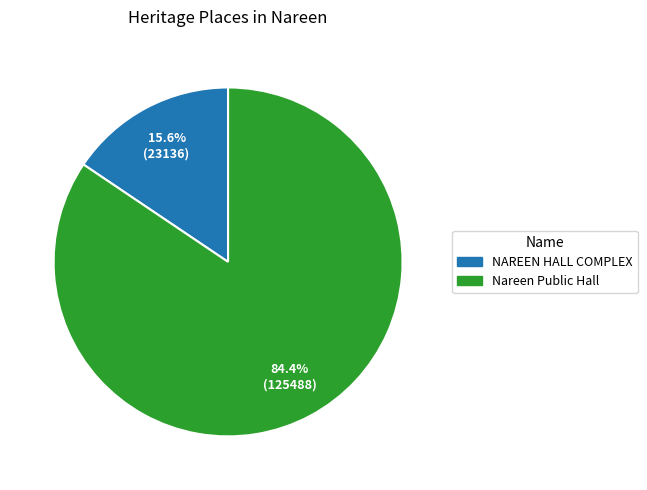

What is the ratio of the value at Nareen Public Hall to the value at NAREEN HALL COMPLEX?

5.4